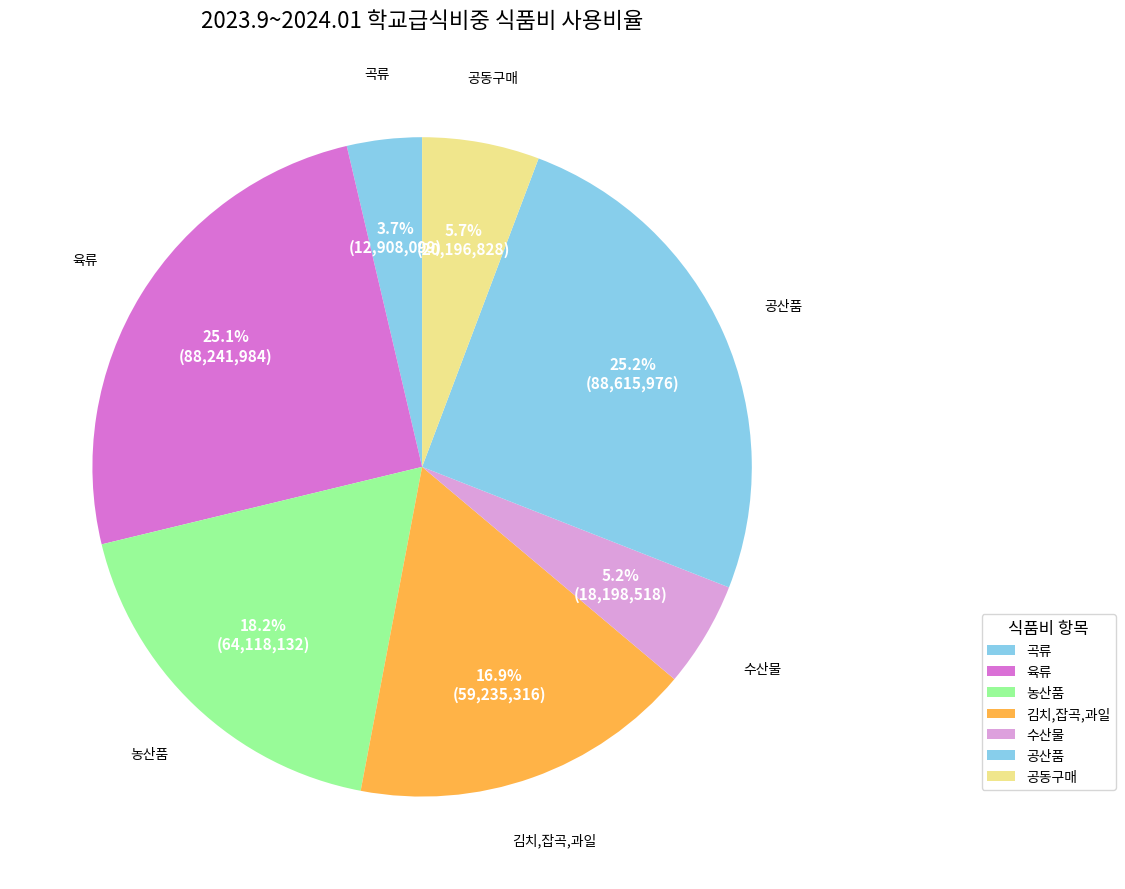

Is 육류 the majority of the pie?

No